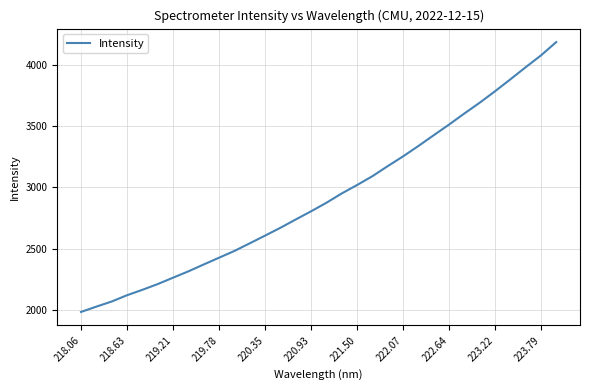

What is the greatest value displayed?

4182.4